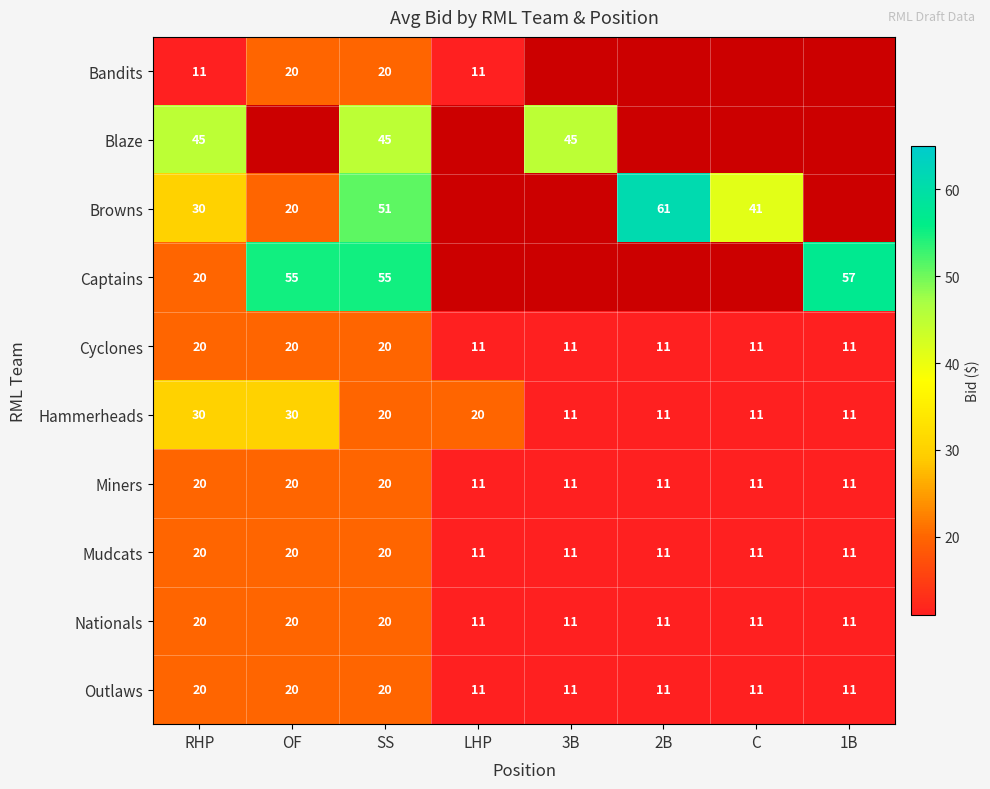

Is it true that Nationals equals 30 at SS?

False